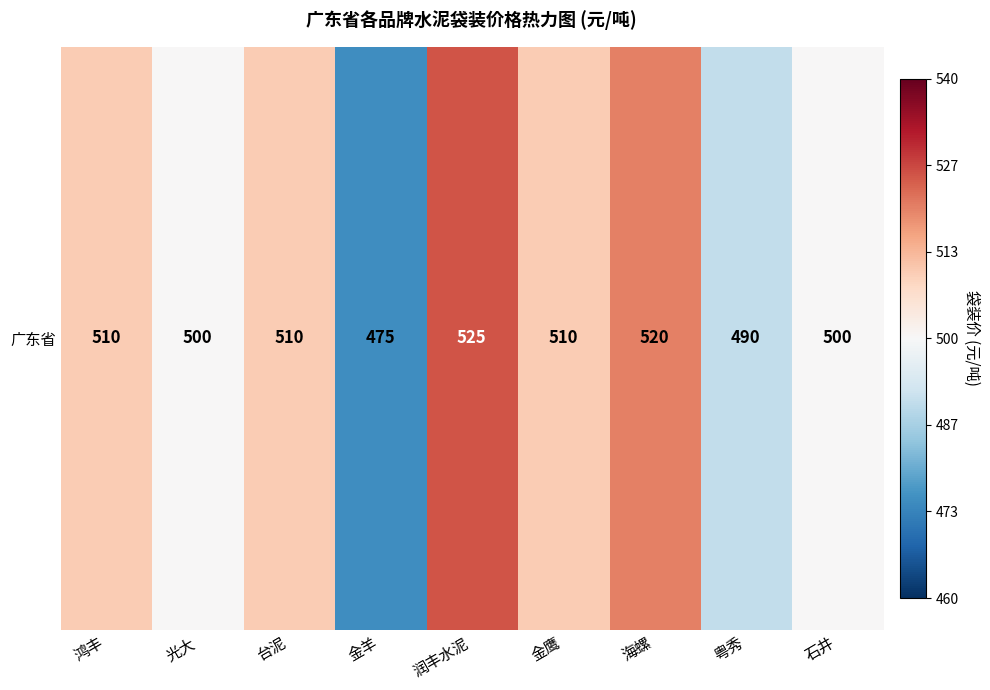

Rank the categories by value from lowest to highest.

金羊, 粤秀, 光大, 石井, 鸿丰, 台泥, 金鹰, 海螺, 润丰水泥